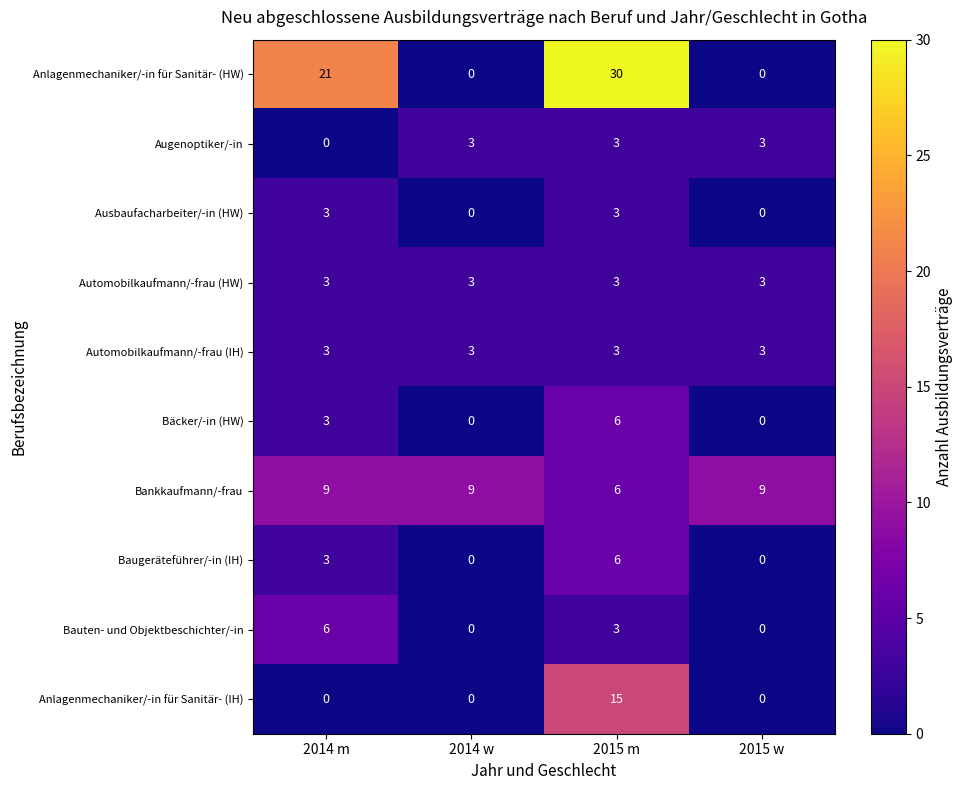

Which series changed the most between 2015 m and 2015 w?

Anlagenmechaniker/-in für Sanitär- (HW)